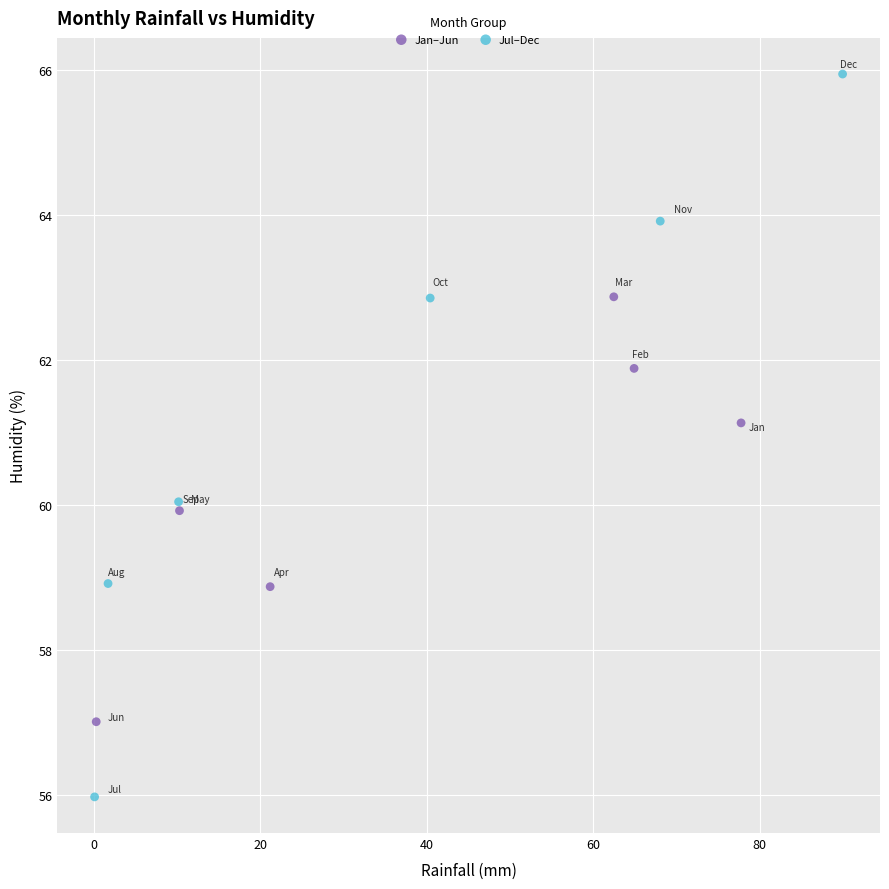

Which series contains the highest Y value?

Jul–Dec